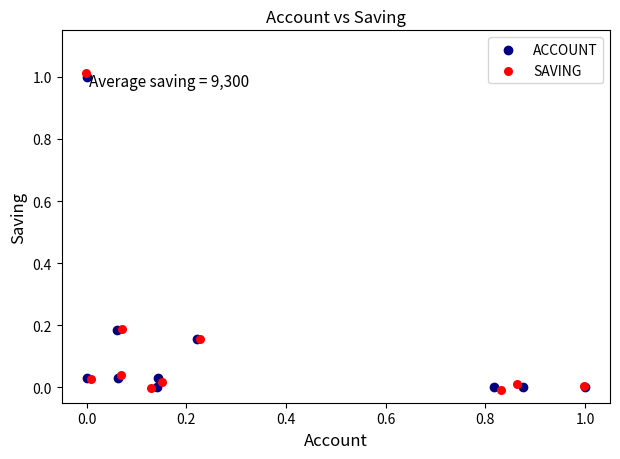

Which series has the largest Y range (max minus min)?

SAVING